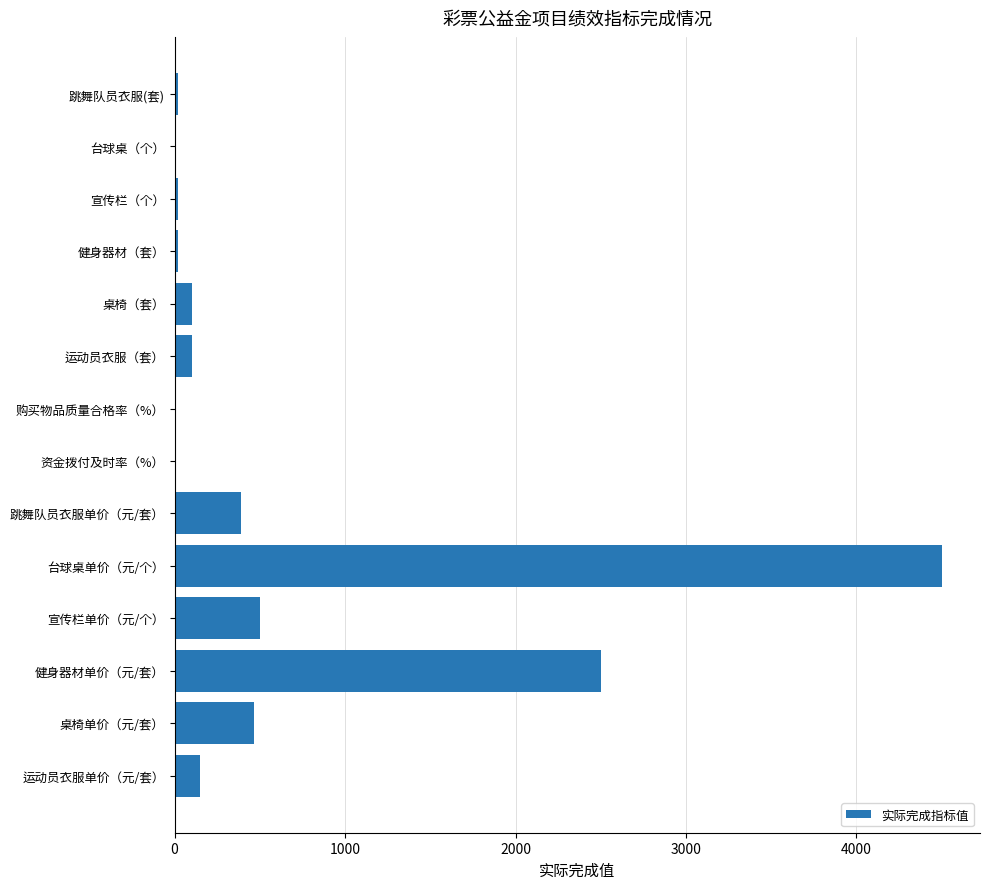

What is the maximum value shown in the chart?

4500